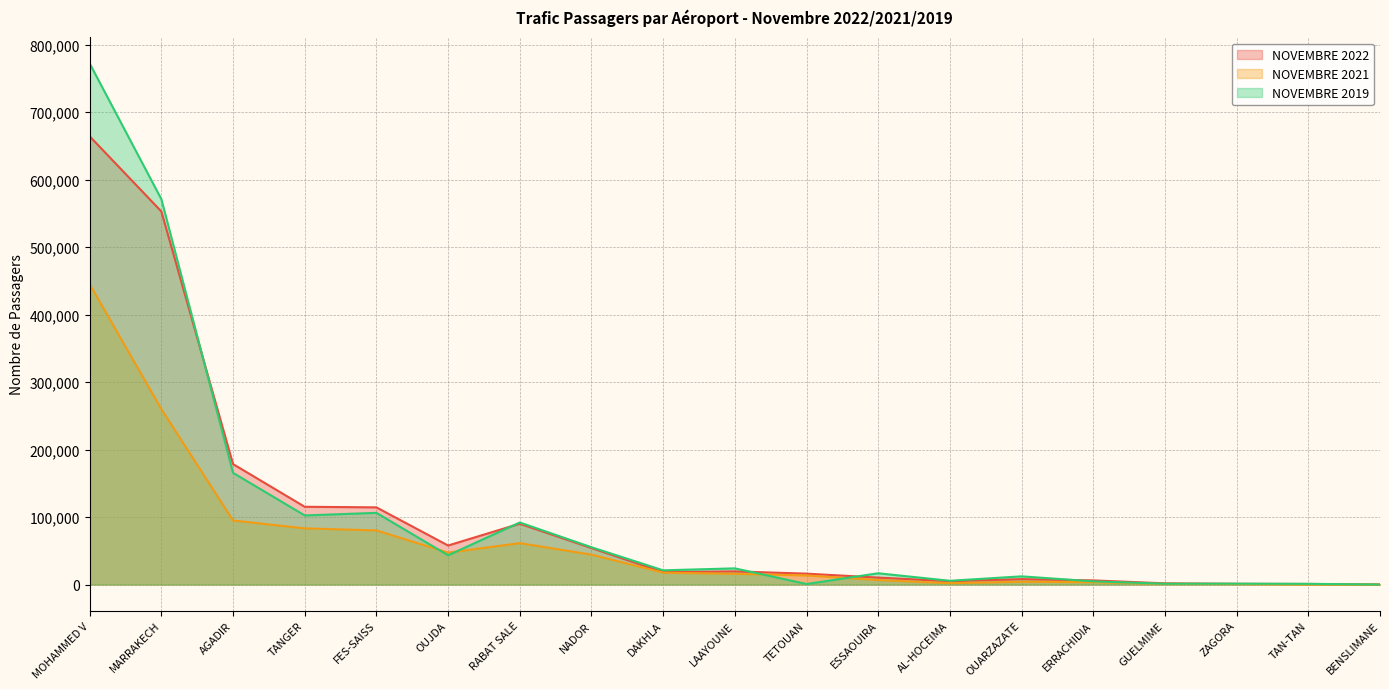

At OUARZAZATE, list the series in order from smallest to largest.

NOVEMBRE 2021, NOVEMBRE 2022, NOVEMBRE 2019